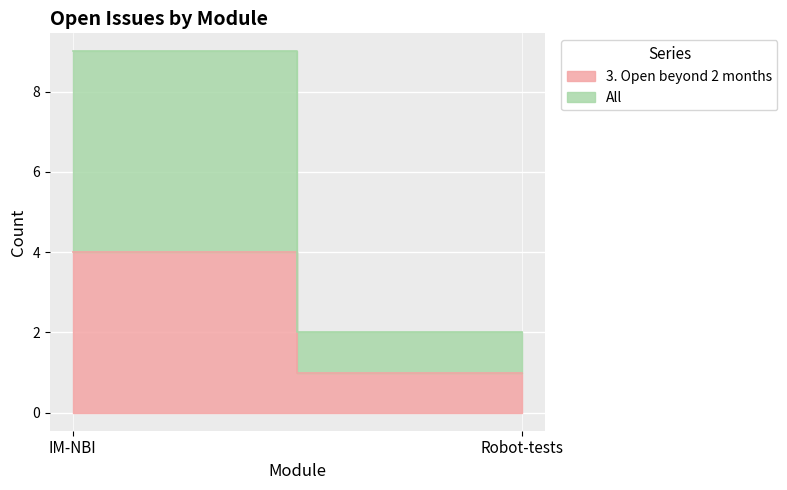

Rank the series by their maximum value, from lowest to highest.

3. Open beyond 2 months, All